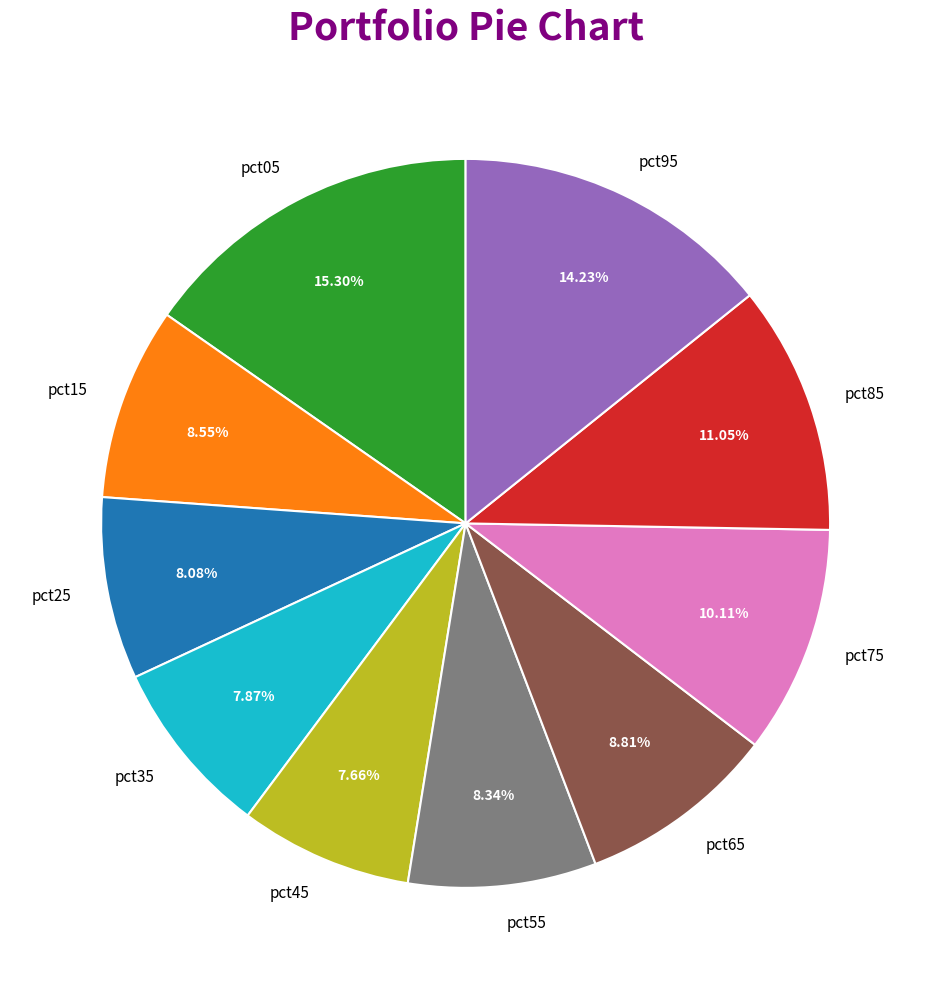

Which has a higher value, pct85 or pct65?

pct85